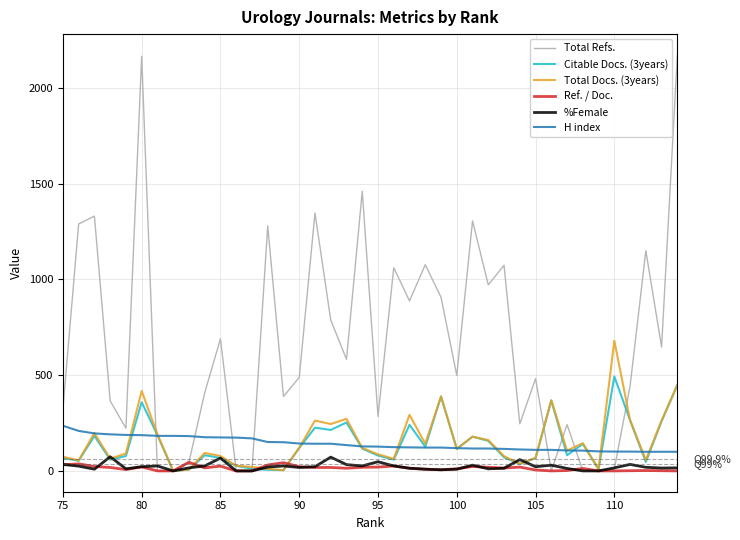

Which series has the largest range (max minus min)?

Total Refs.